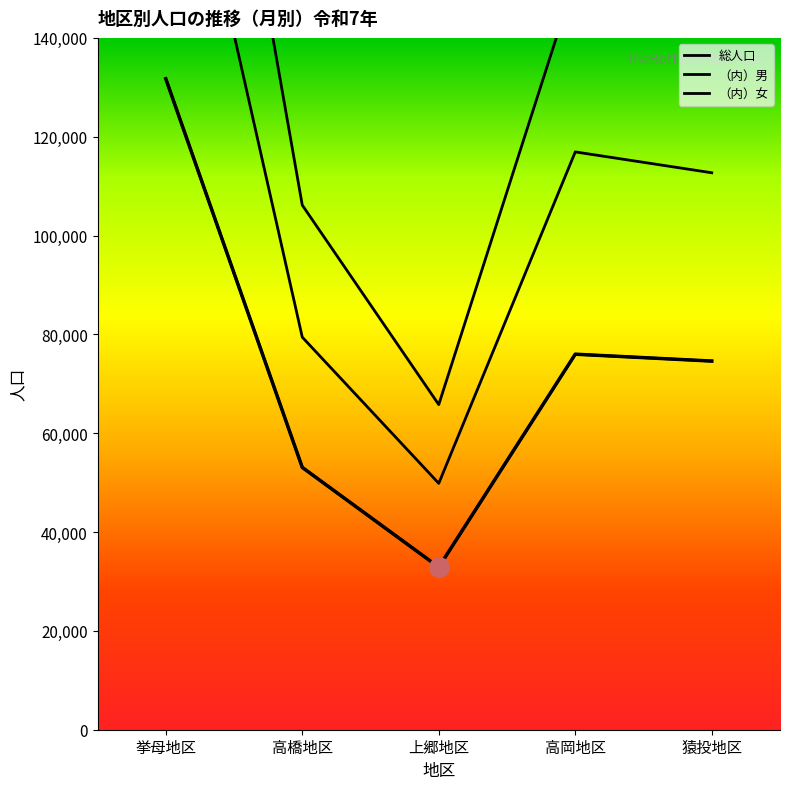

In （内）女, how many points are higher than both neighbors (excluding endpoints)?

1